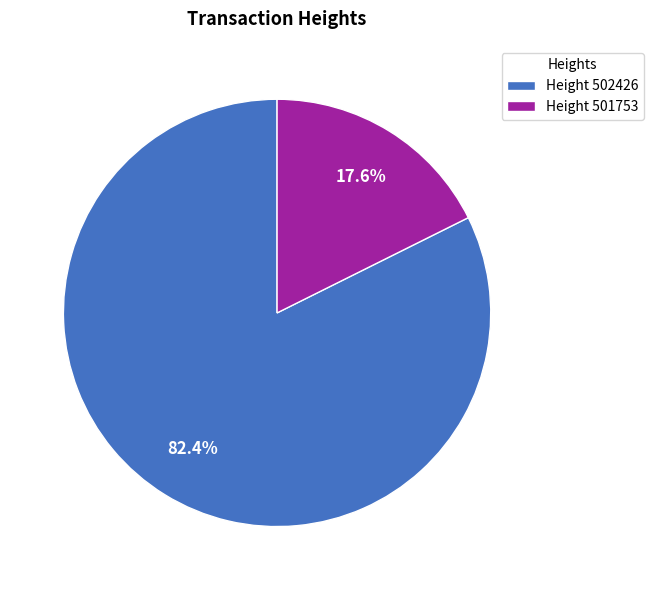

Between Height 501753 and Height 502426, which is larger?

Height 502426